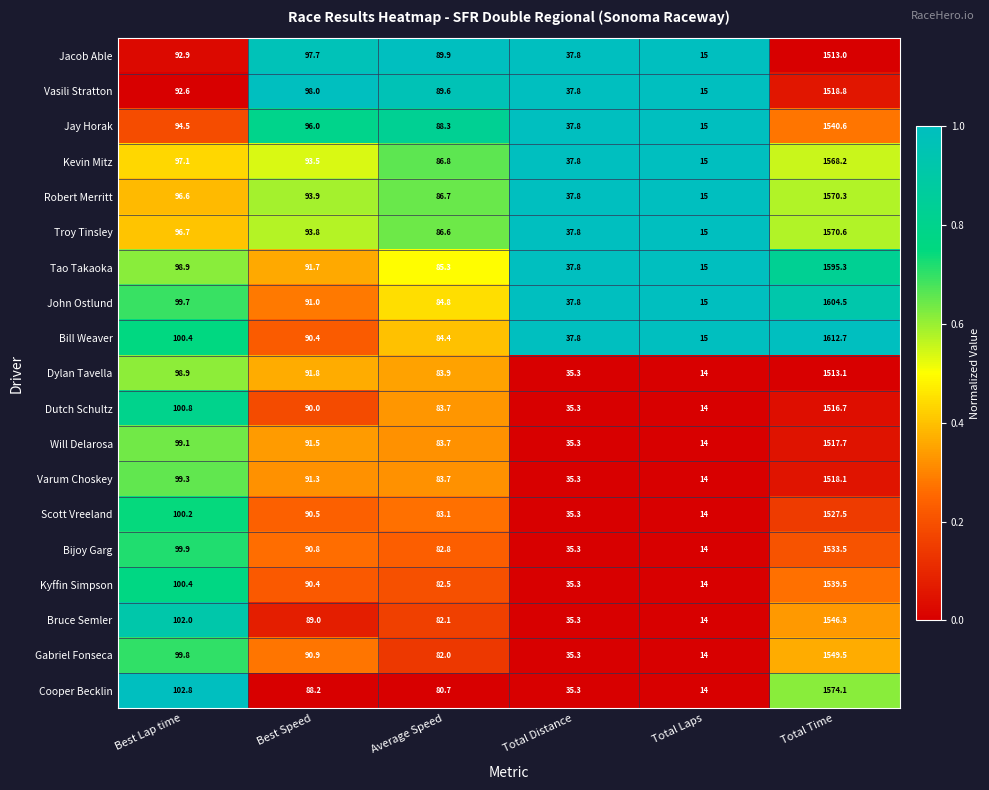

At which label is Tao Takaoka closest to 805?

Best Lap time